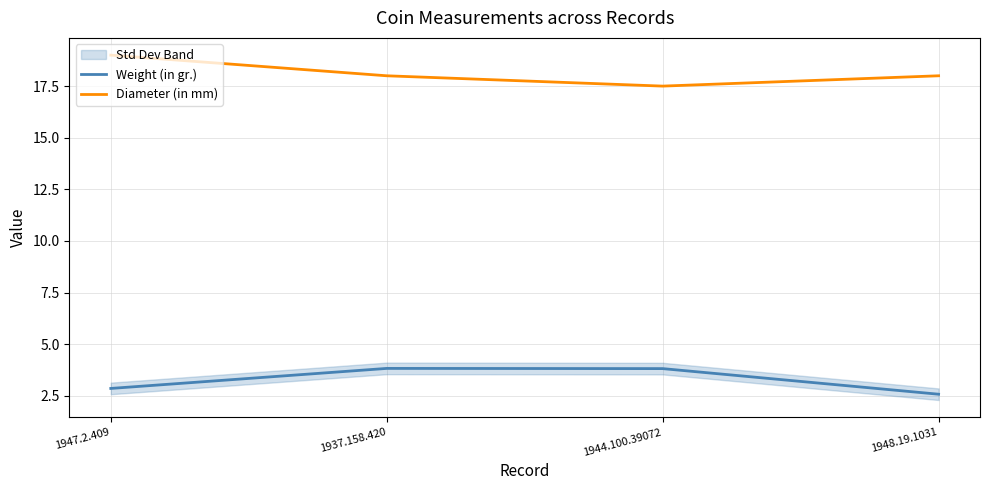

True or false: Diameter (in mm) has more than 1 points higher than both neighbors.

False